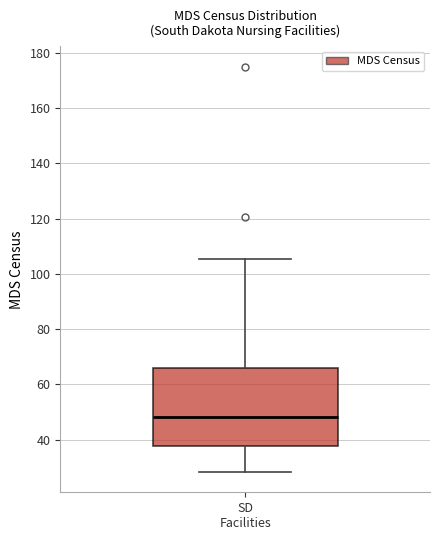

Transcribe this box plot: give where the median line is, the range the box spans, and where the two whiskers end, as read against the y-axis. The values are not printed on the chart, so give them approximately, as read against the axis.

median 48, box 38 to 66, whiskers 28 to 106